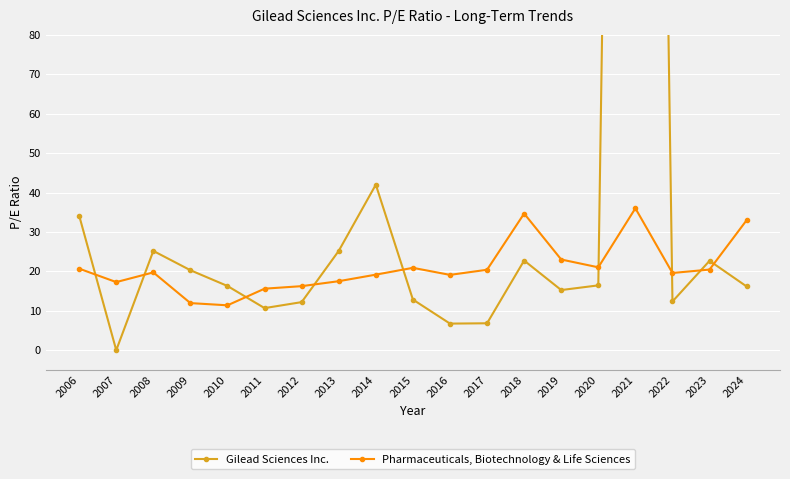

At which category does Pharmaceuticals, Biotechnology & Life Sciences reach its first local valley?

2007